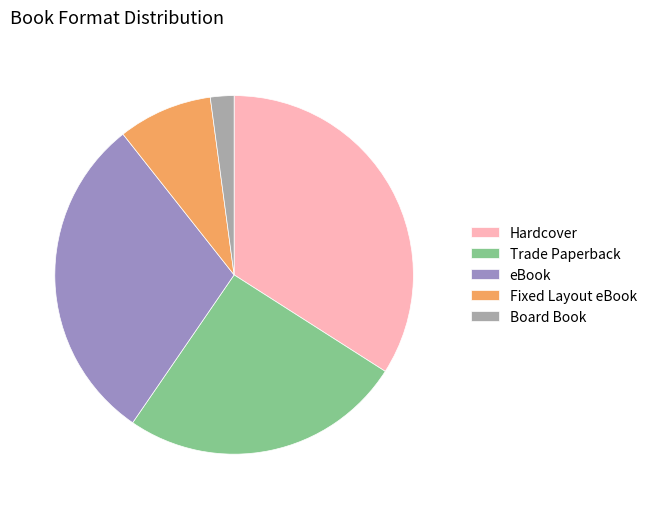

Between Trade Paperback and eBook, which is larger?

eBook